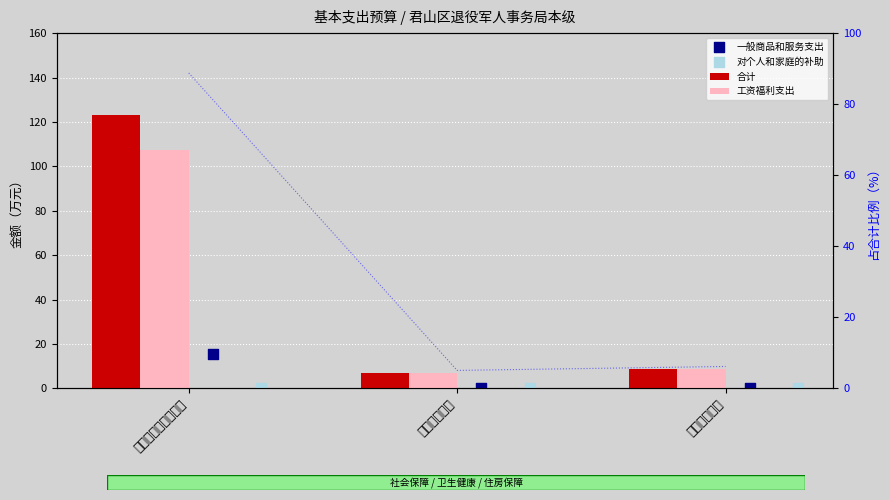

Which series contains the lowest Y value?

一般商品和服务支出